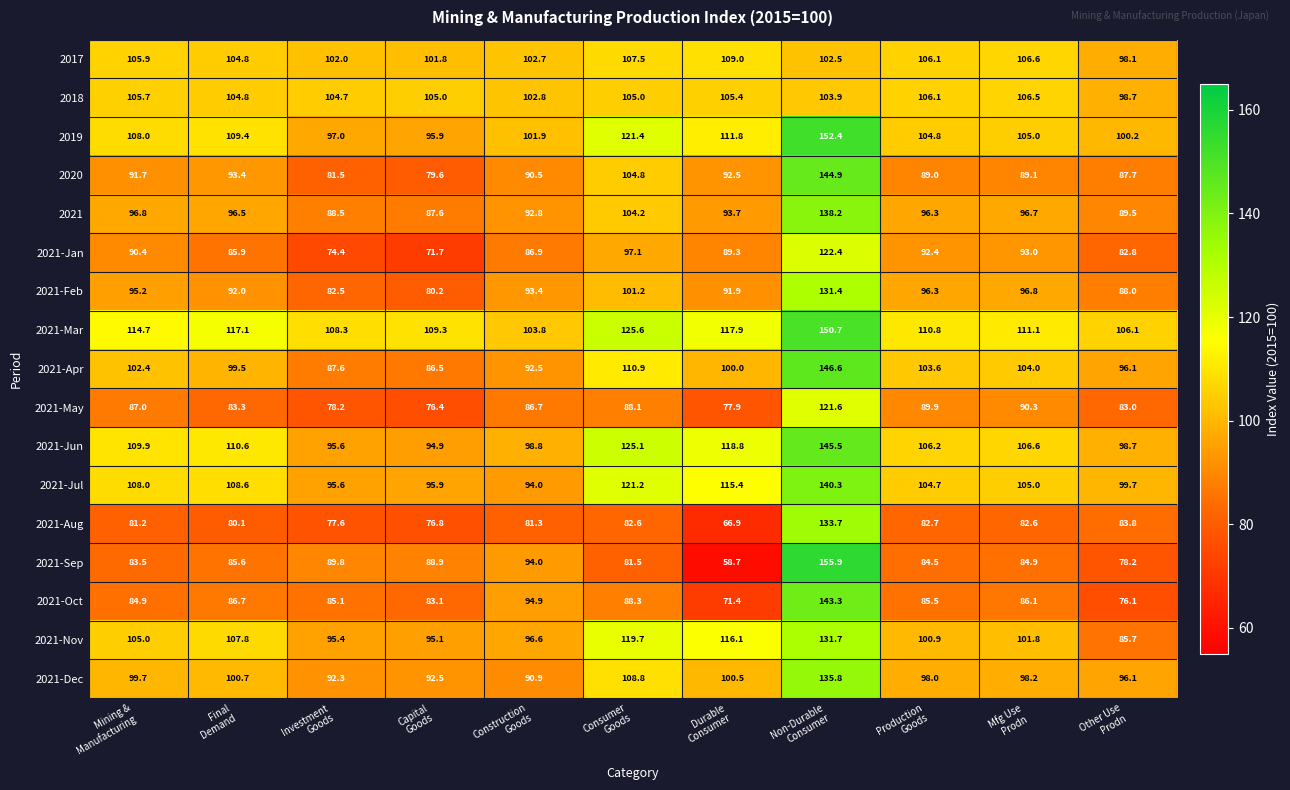

What is the average value of the 2021-Nov series?

105.1